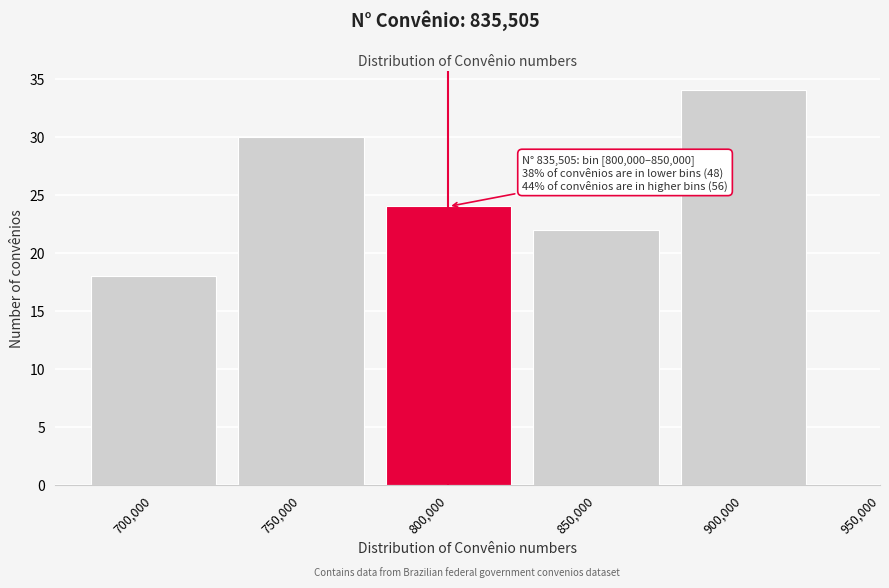

Reading left to right, extract all data points from this chart.

18	30	24	22	34